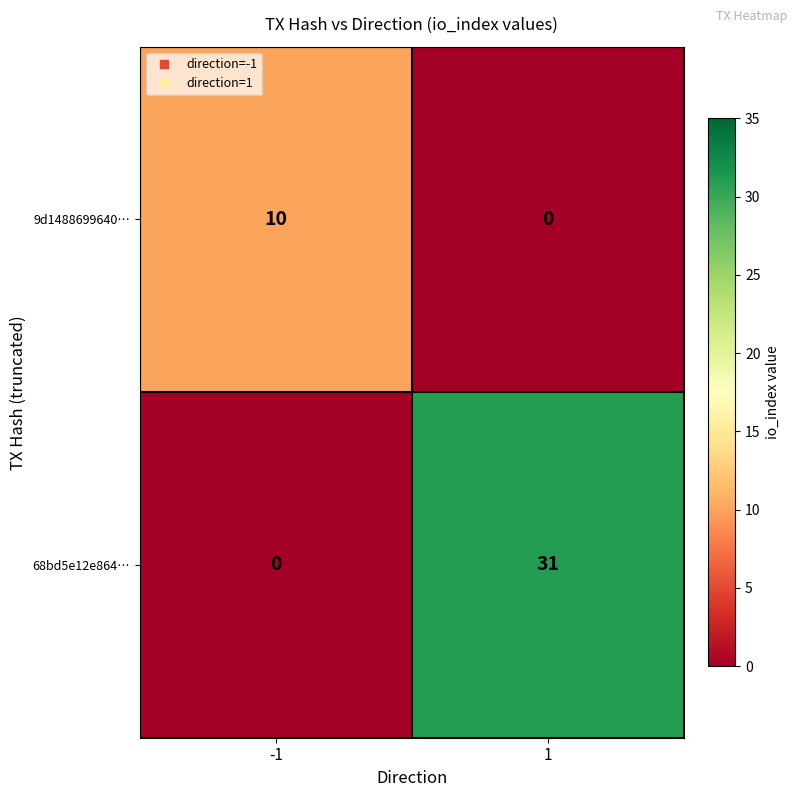

Reading left to right, what are all the values shown in this chart?

9d1488699640…: -1=10	1=0
68bd5e12e864…: -1=0	1=31